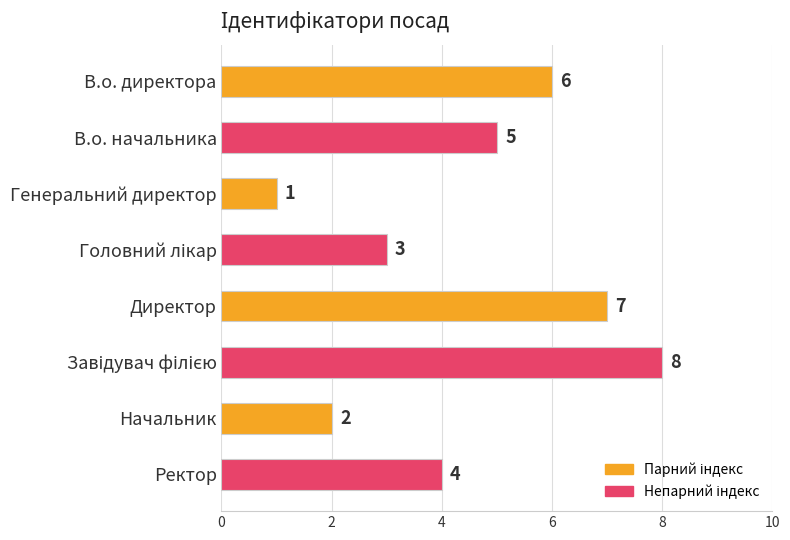

What is the change in value from Директор to Ректор?

-3